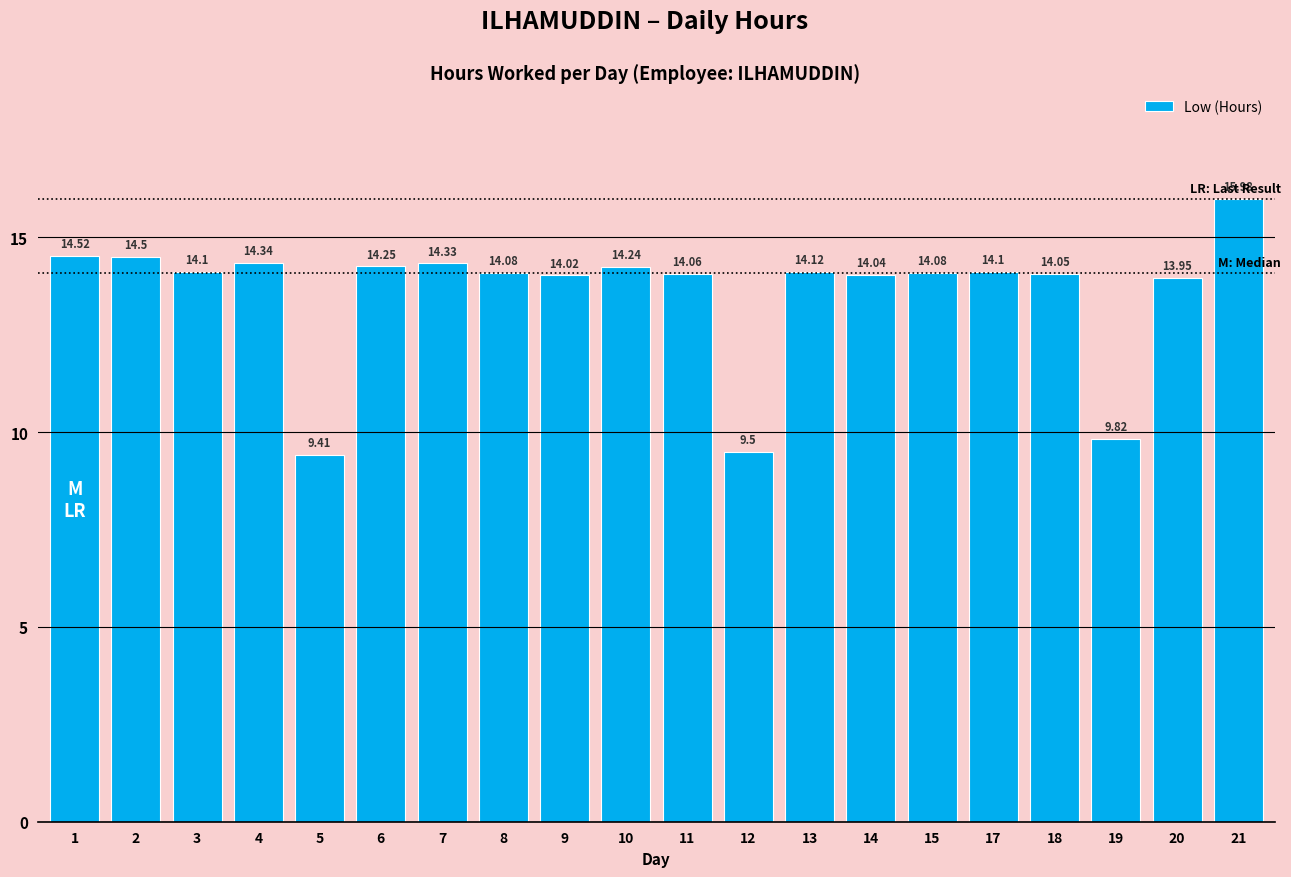

What is the difference between the values at 19 and 20?

4.1